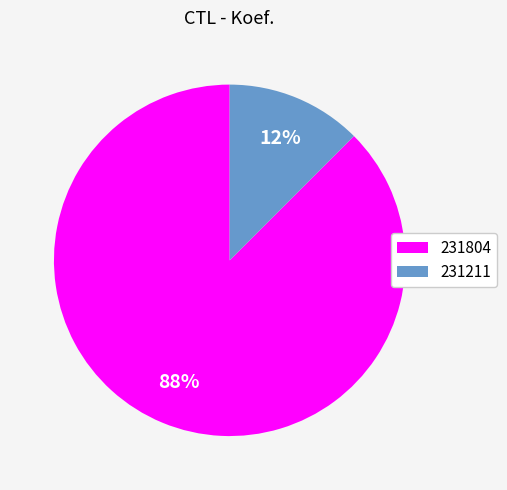

Is it true that 231804 is 88% of the pie?

True